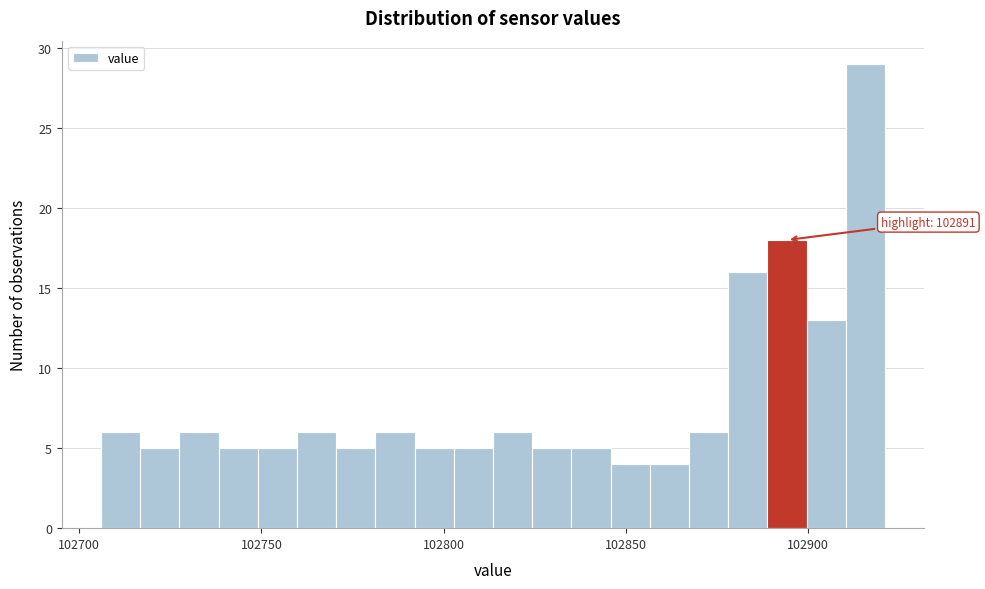

Read against the x-axis, roughly where is the centre of the tallest bar?

102915